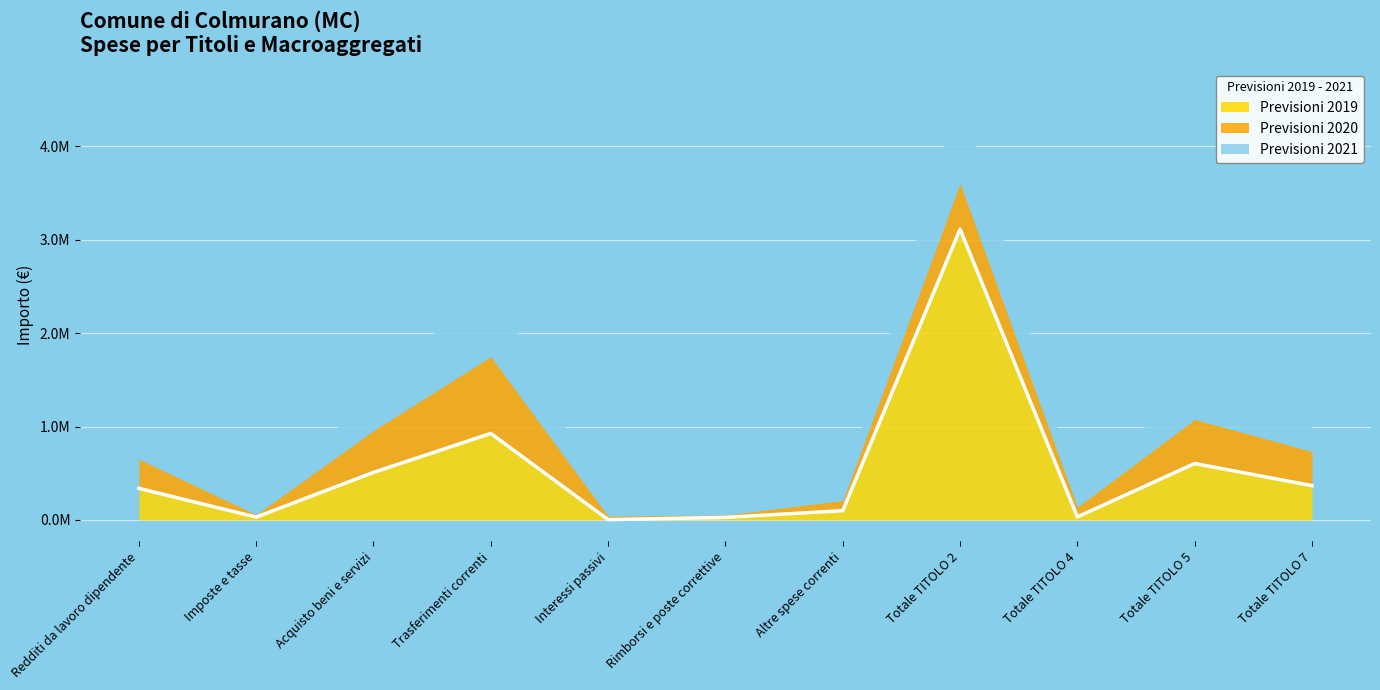

What is the label of the 2nd point from the right?

Totale TITOLO 5